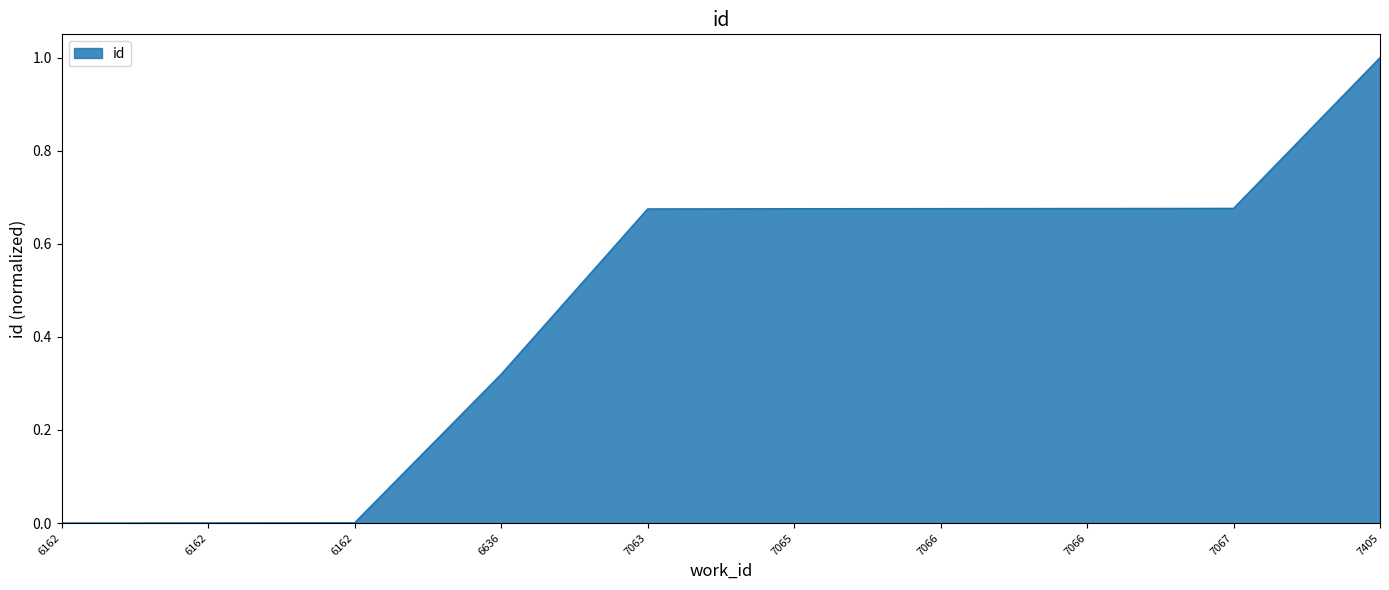

What is the average value?

0.5